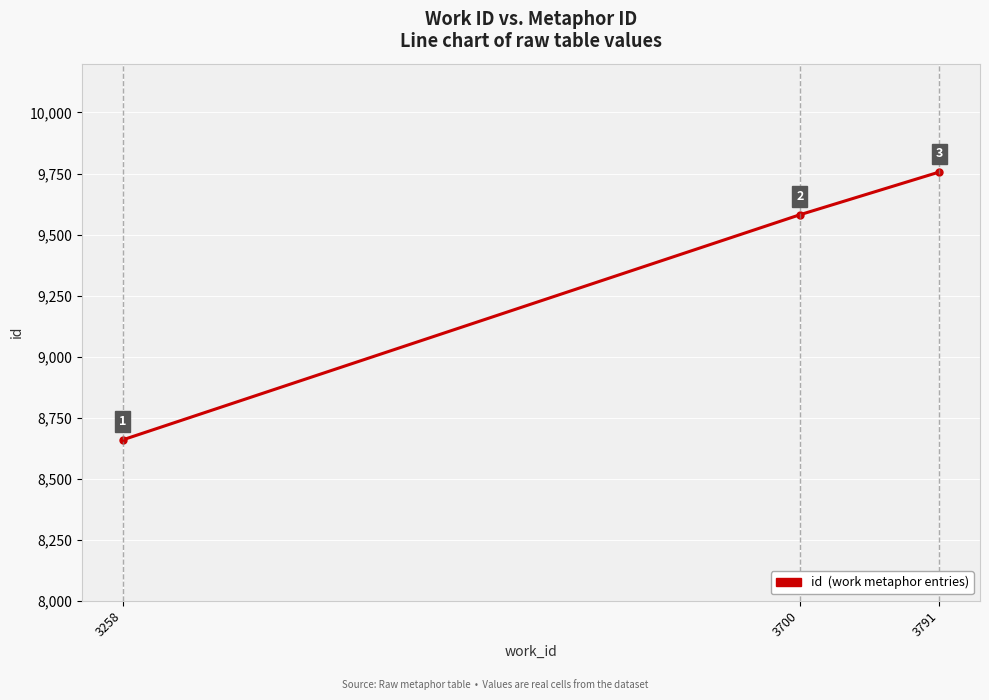

Reading right to left, list all the values displayed in this chart.

9756	9581	8659